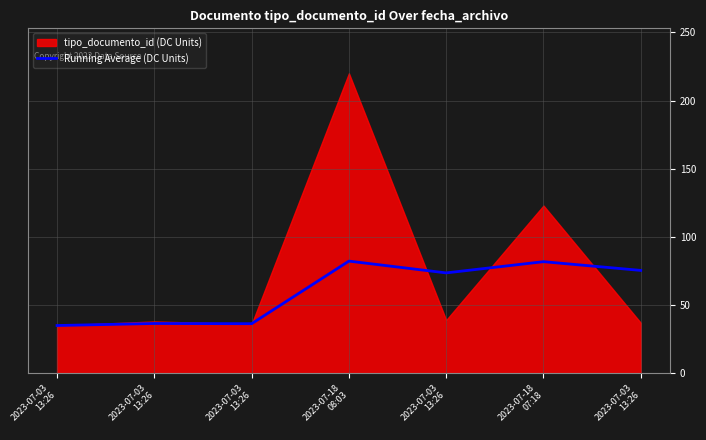

Rank the categories by value from highest to lowest.

2023-07-18
08:03, 2023-07-18
07:18, 2023-07-03
13:26, 2023-07-03
13:26, 2023-07-03
13:26, 2023-07-03
13:26, 2023-07-03
13:26